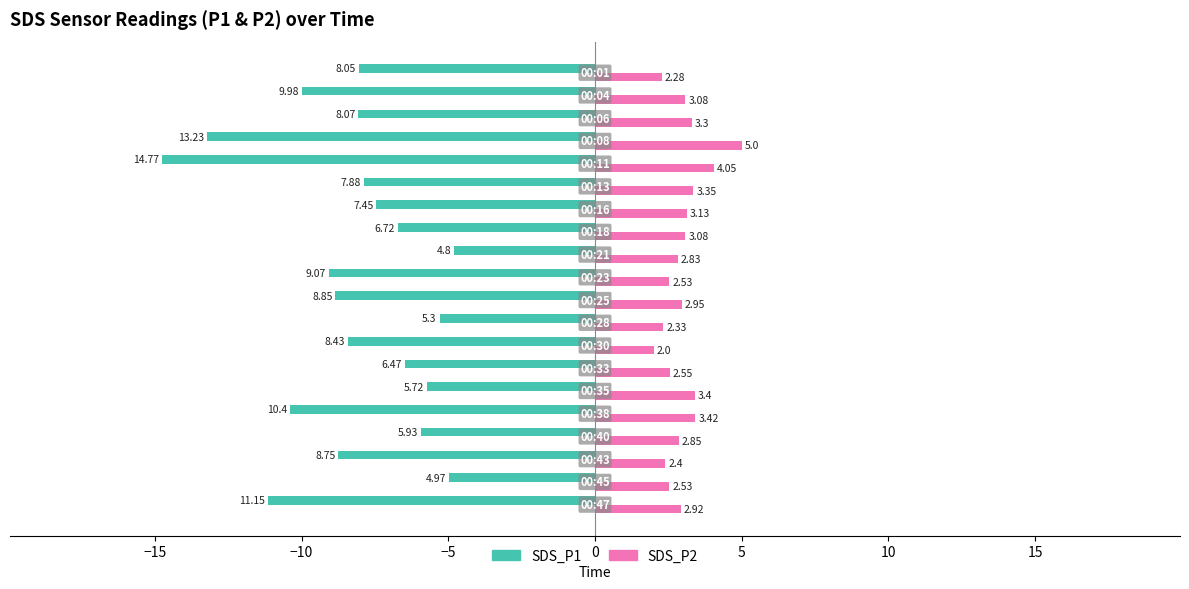

What is the sum of all SDS_P1 values?

-166.0